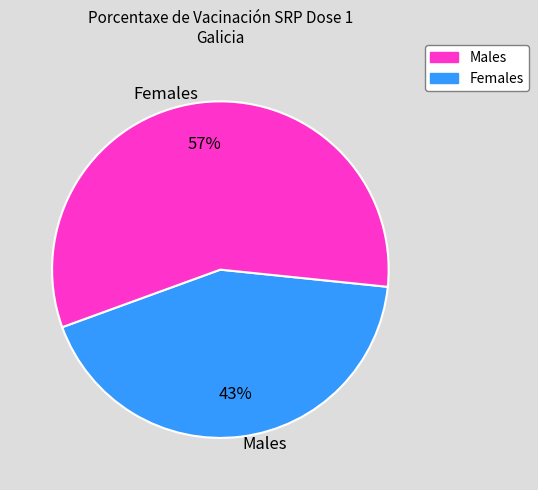

Combined, do Females and Males account for over 50%?

Yes